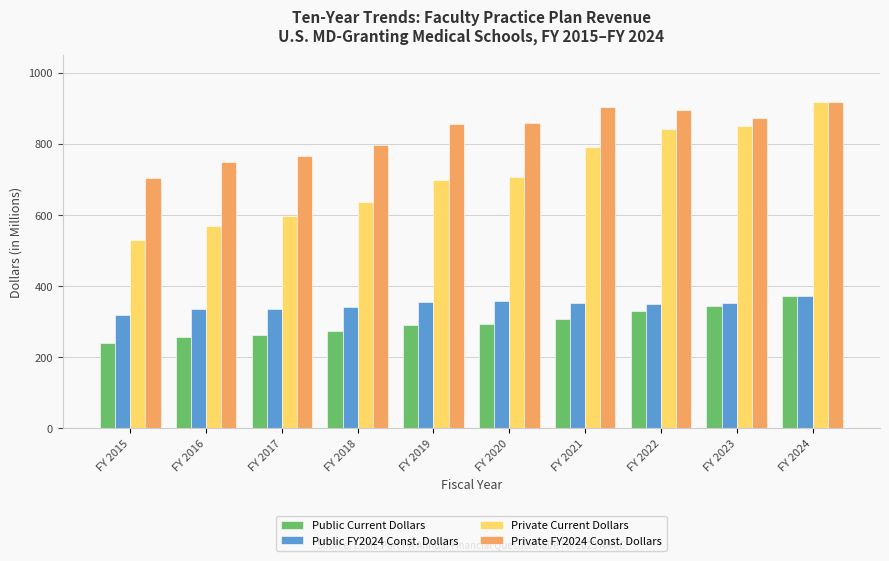

What is the value of the Public FY2024 Const. Dollars bar at the 9th from the left?

351.9